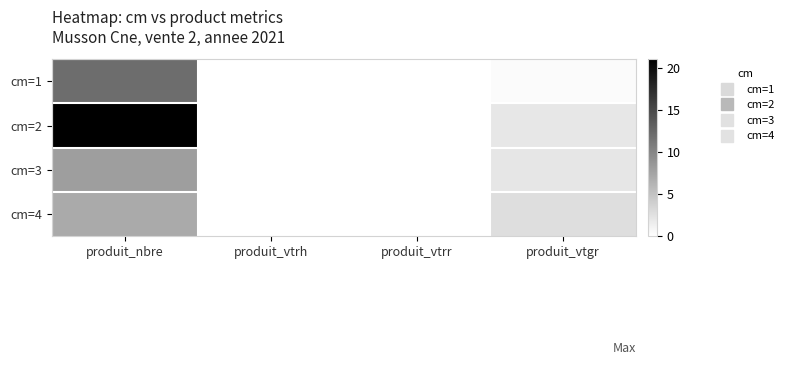

At produit_vtrh, list the series in order from smallest to largest.

cm=1, cm=2, cm=3, cm=4